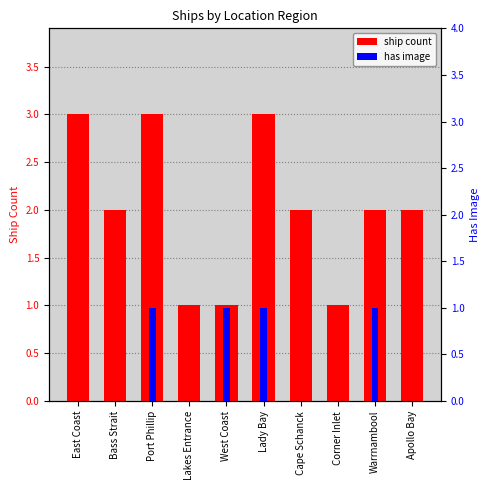

Reading left to right, extract all data points from this chart.

ship count: East Coast=3	Bass Strait=2	Port Phillip=3	Lakes Entrance=1	West Coast=1	Lady Bay=3	Cape Schanck=2	Corner Inlet=1	Warrnambool=2	Apollo Bay=2
has image: East Coast=0	Bass Strait=0	Port Phillip=1	Lakes Entrance=0	West Coast=1	Lady Bay=1	Cape Schanck=0	Corner Inlet=0	Warrnambool=1	Apollo Bay=0